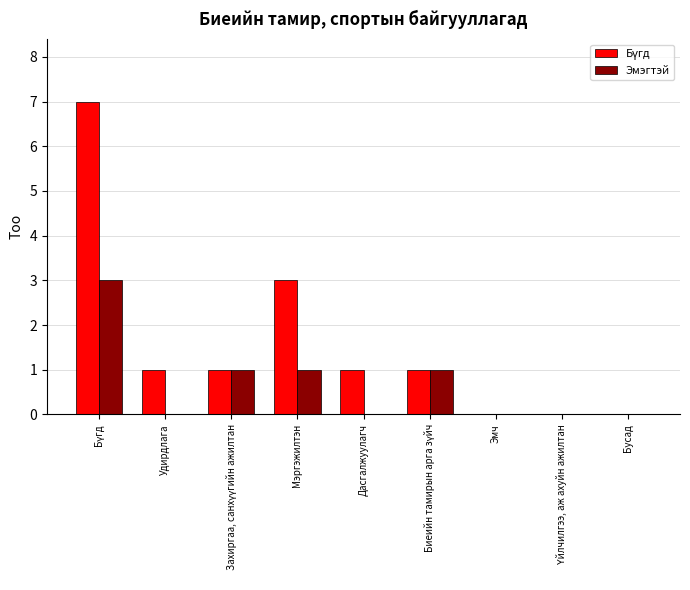

How many Эмэгтэй values are between 0 and 1?

8